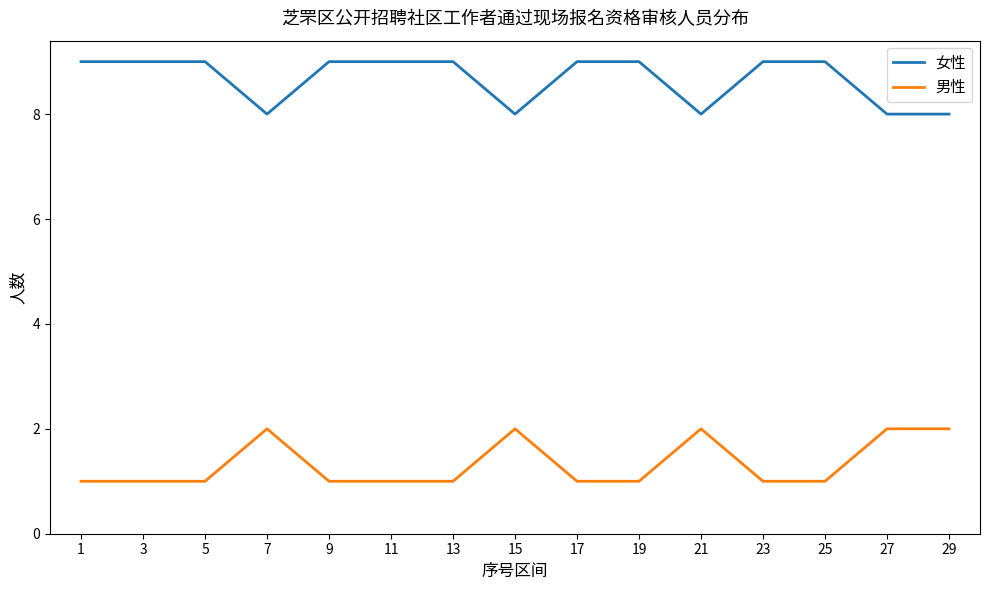

How many distinct data groups are displayed?

2